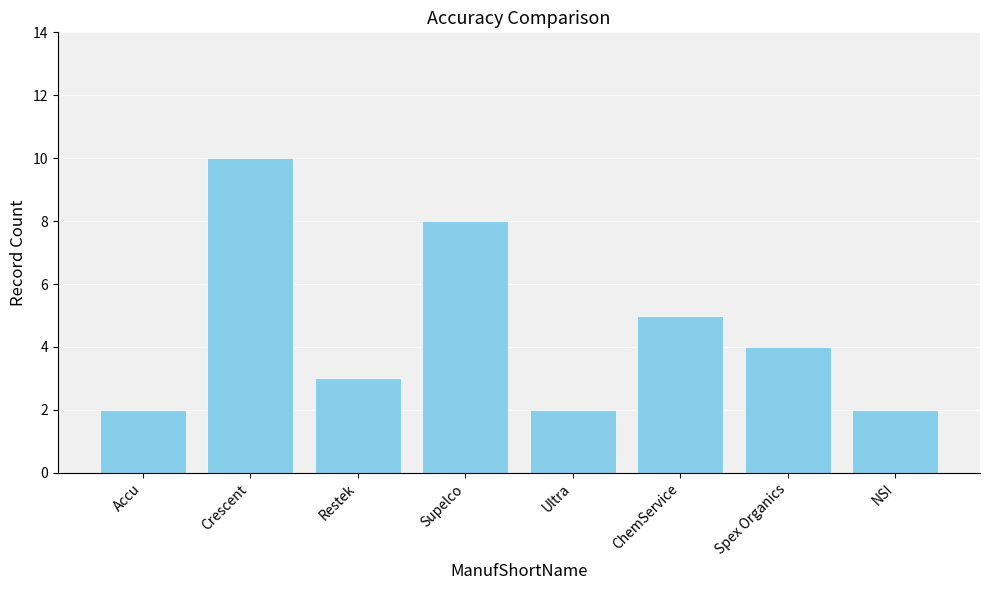

What is the smallest value displayed?

2